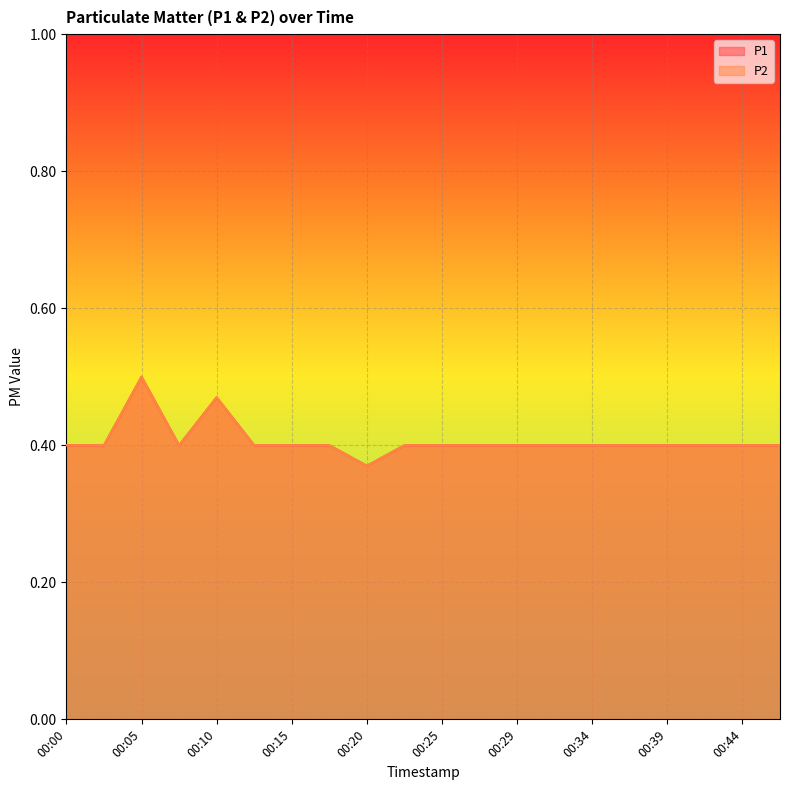

How many distinct data groups are displayed?

2